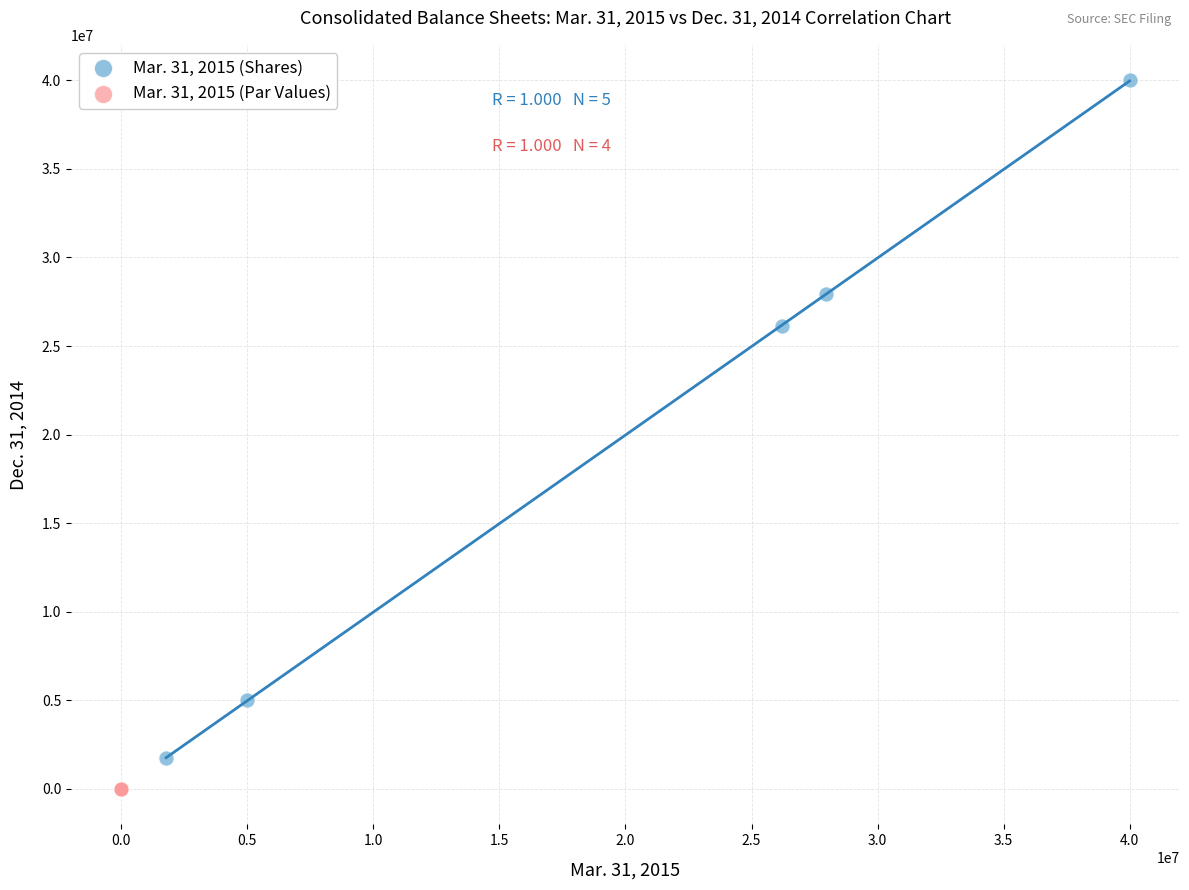

Which series contains the highest Y value?

Mar. 31, 2015 (Shares)